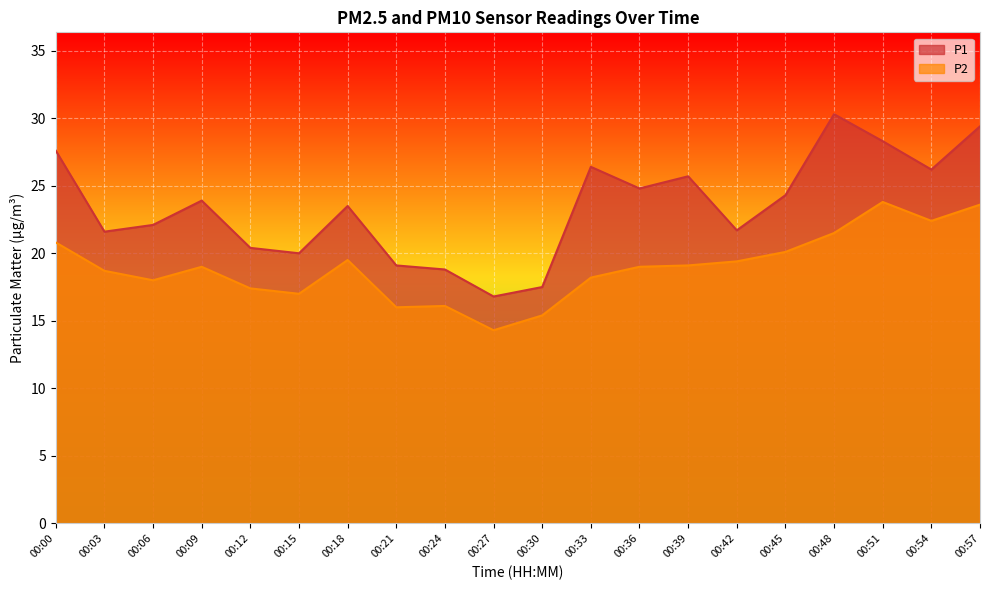

Which category has the highest value across all series?

00:48